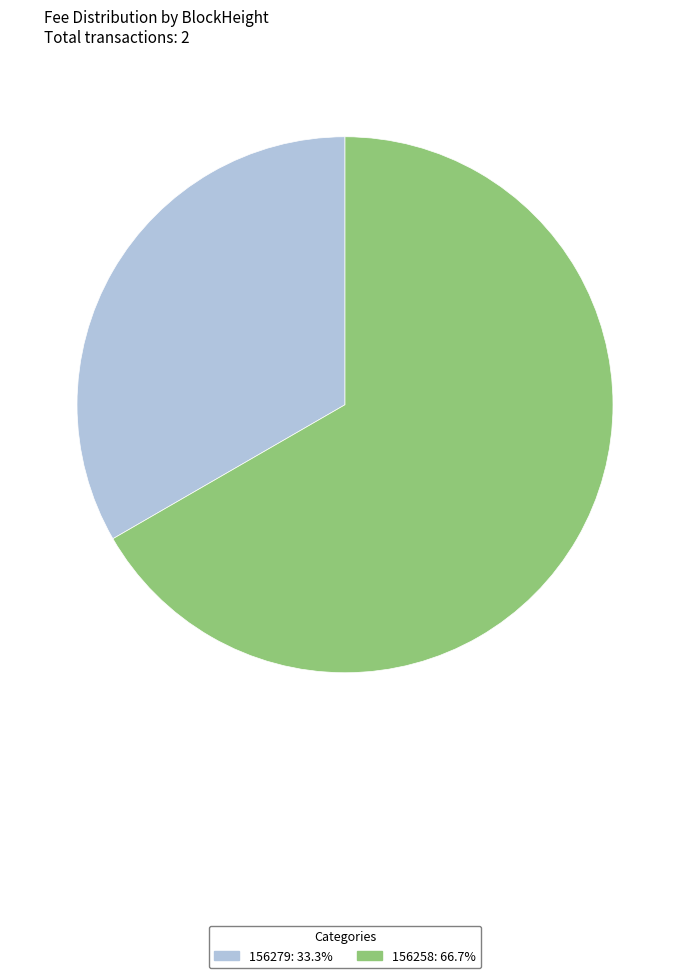

Is the sum of 156258 and 156279 greater than half?

Yes